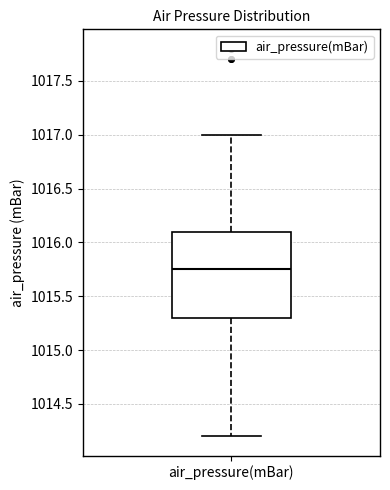

Transcribe this box plot: give where the median line is, the range the box spans, and where the two whiskers end, as read against the y-axis. The values are not printed on the chart, so give them approximately, as read against the axis.

median 1015.75, box 1015.30 to 1016.10, whiskers 1014.20 to 1017.00